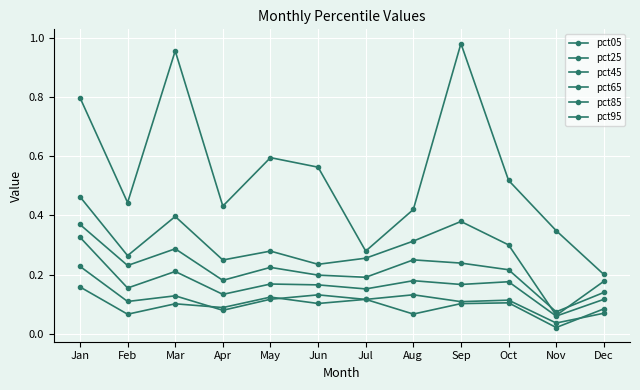

How many distinct data groups are displayed?

6